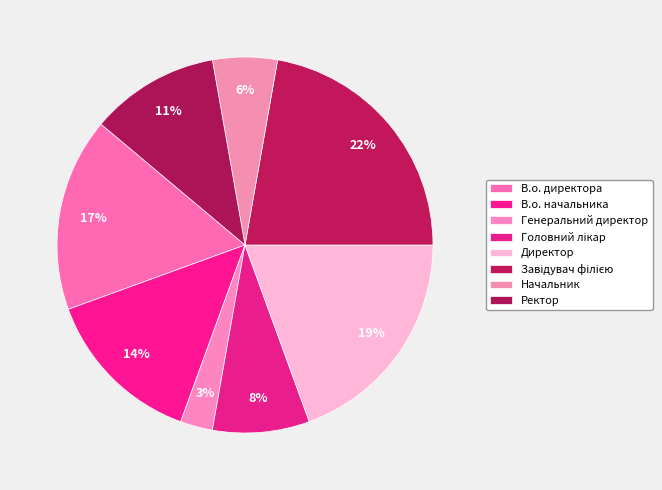

How much of the chart is everything except В.о. директора?

83.3%